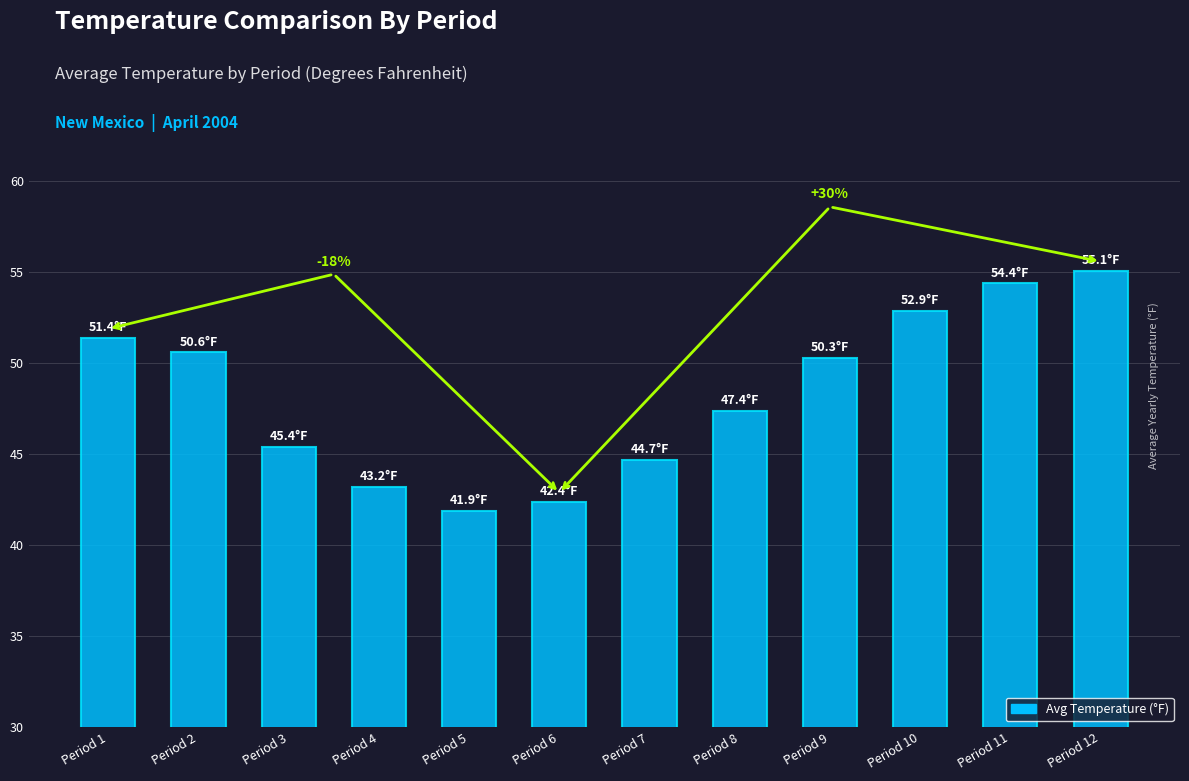

What is the value of the 8th bar from the left?

47.4